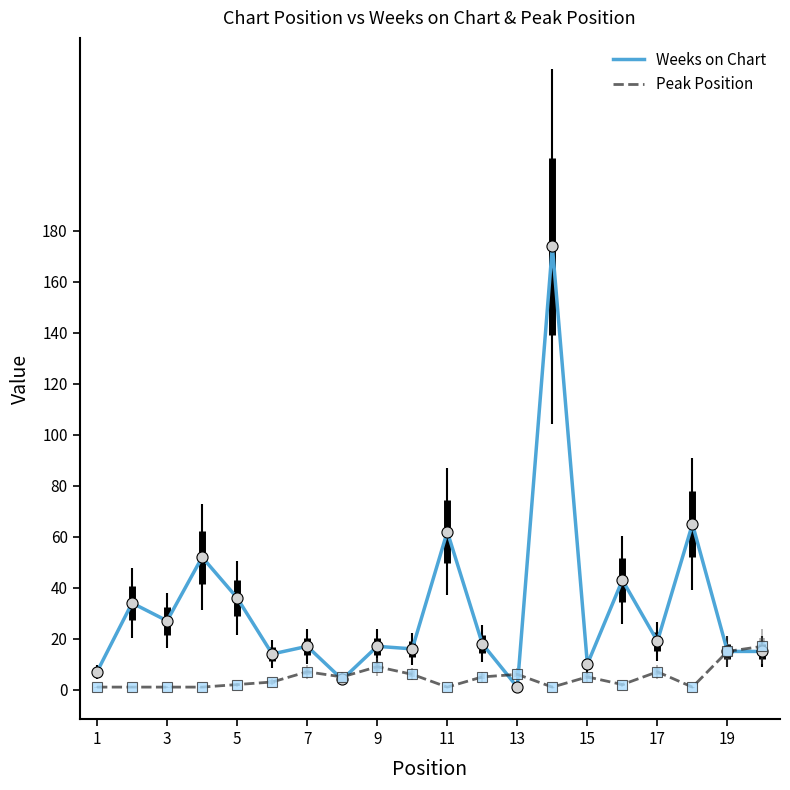

List the series in order of their peak value, highest first.

Weeks on Chart, Peak Position